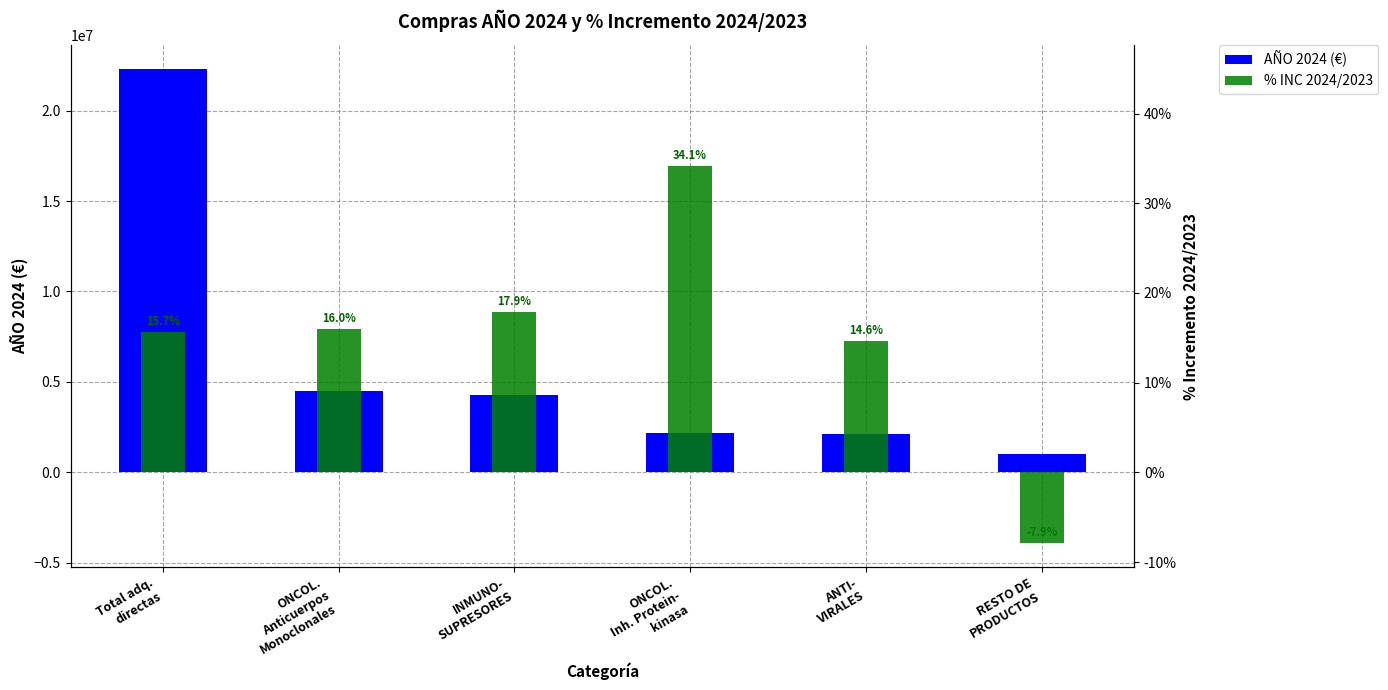

Does the chart contain stacked bars?

No